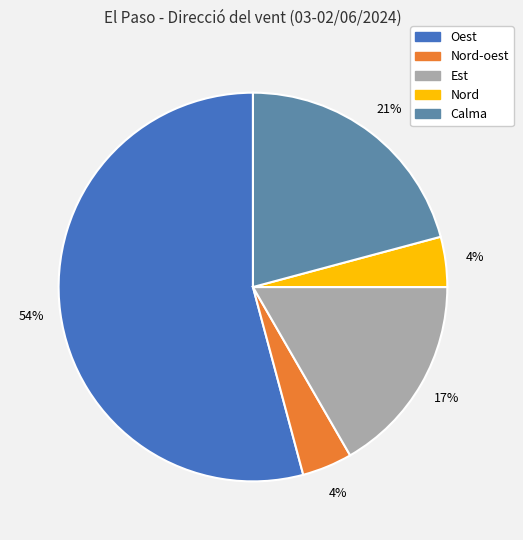

To the nearest percent, what is the difference between the largest and smallest slice percentages?

50%